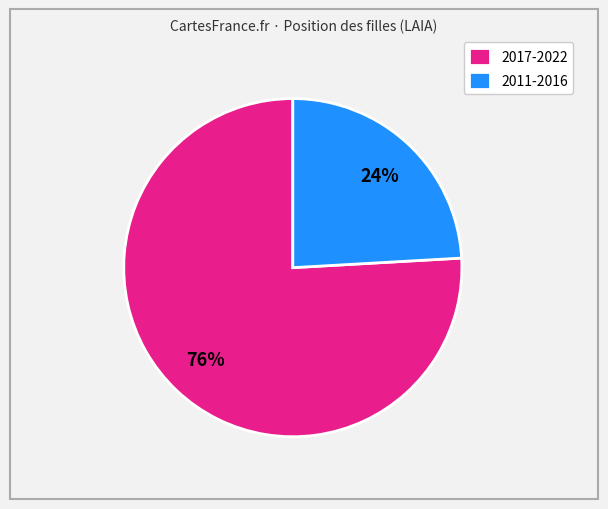

What is the majority slice?

2017-2022